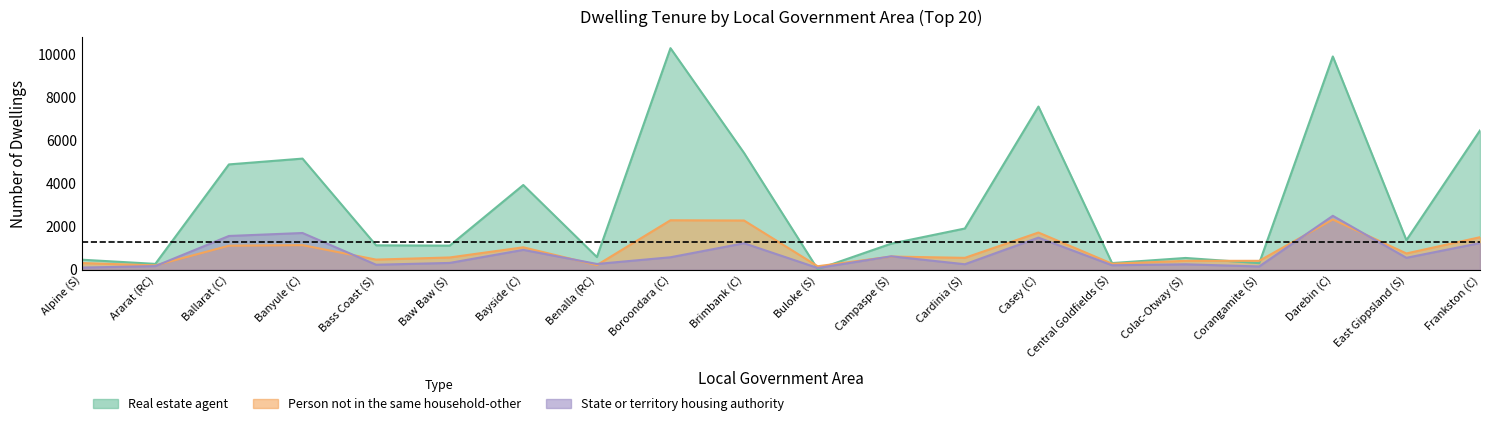

After their last crossing, which series has the higher values: State or territory housing authority or Real estate agent?

Real estate agent